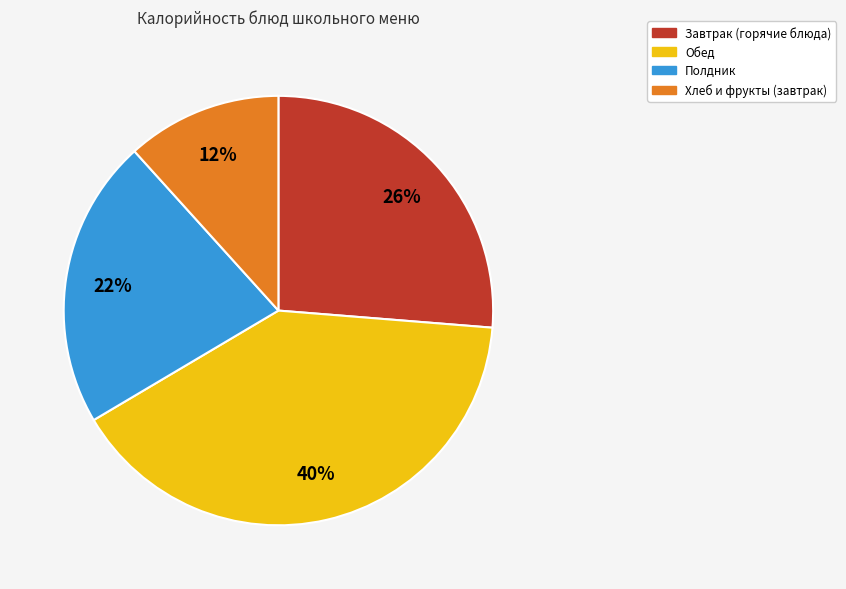

To the nearest percent, what is the difference between the Обед and Полдник slice percentages?

18%